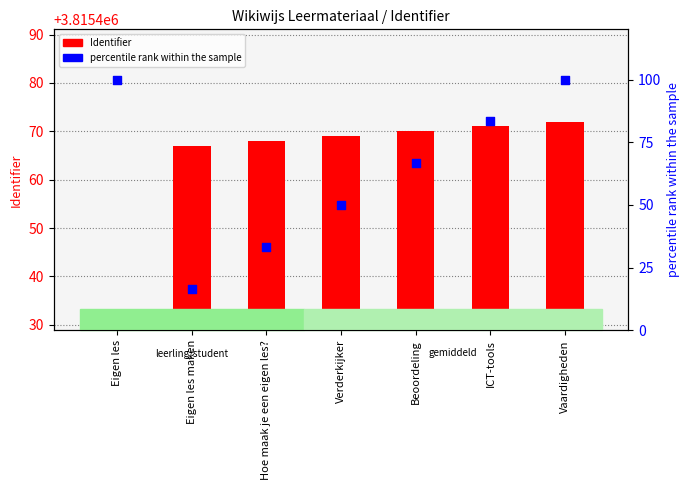

What is the total value across all series at Beoordeling?

3815536.7